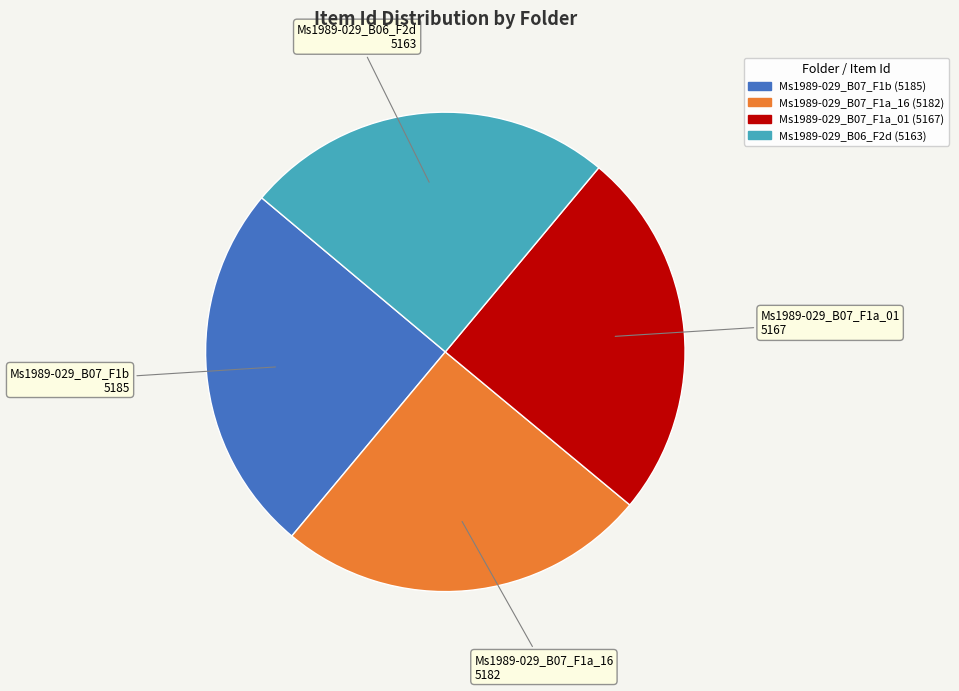

How many segments does this pie chart have?

4